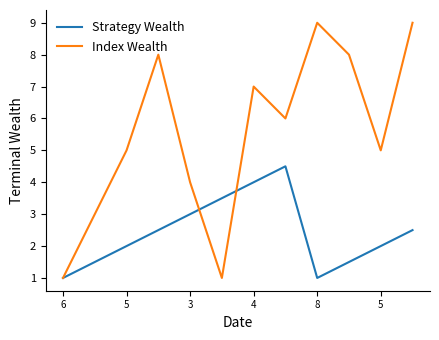

What is the difference between the maximum and minimum values in the Strategy Wealth series?

3.5